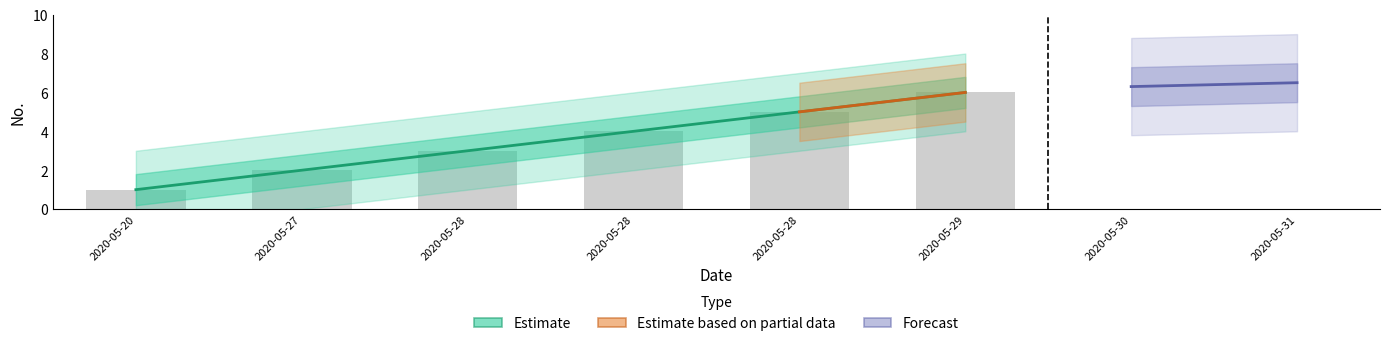

Where does the data first go above 4?

2020-05-28